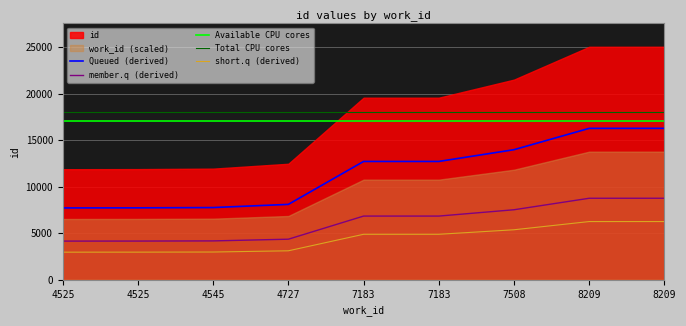

Count the number of categories in the chart.

9